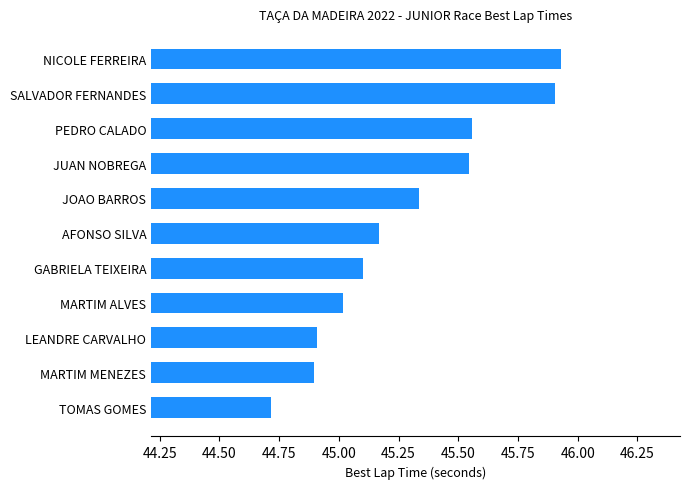

What is the minimum value shown in the chart?

44.7